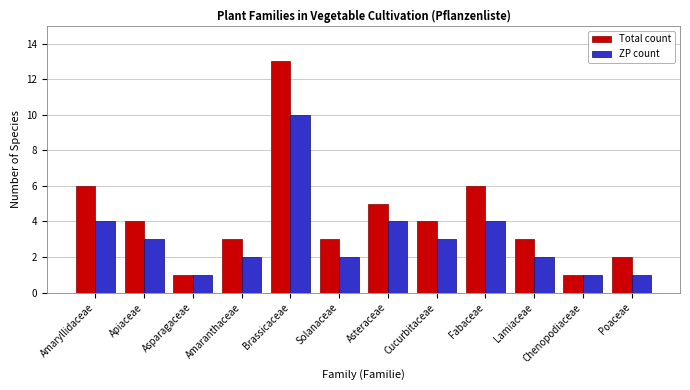

Which series has the widest spread of values?

Total count